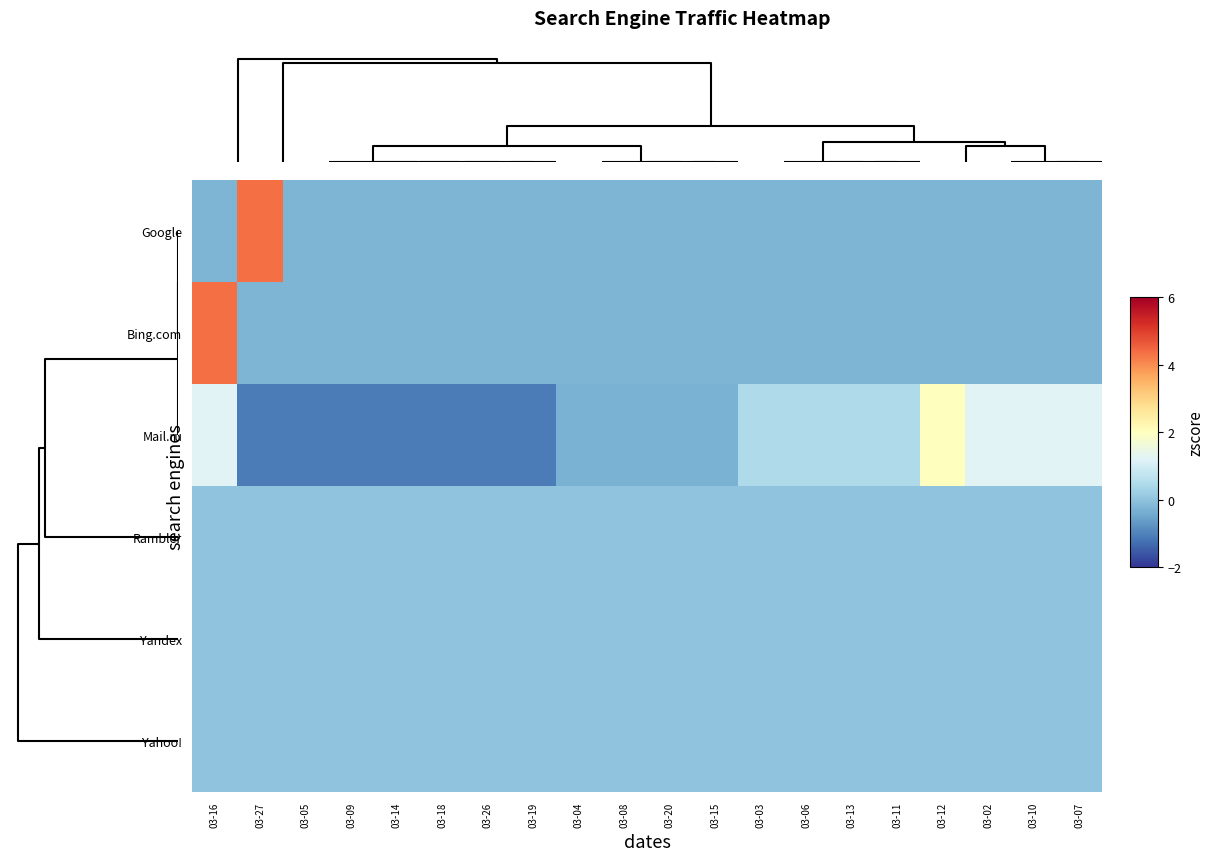

Reading left to right, transcribe all the data shown in this chart.

Google: 03-16=-0.2	03-27=4.4	03-05=-0.2	03-09=-0.2	03-14=-0.2	03-18=-0.2	03-26=-0.2	03-19=-0.2	03-04=-0.2	03-08=-0.2	03-20=-0.2	03-15=-0.2	03-03=-0.2	03-06=-0.2	03-13=-0.2	03-11=-0.2	03-12=-0.2	03-02=-0.2	03-10=-0.2	03-07=-0.2
Bing.com: 03-16=4.4	03-27=-0.2	03-05=-0.2	03-09=-0.2	03-14=-0.2	03-18=-0.2	03-26=-0.2	03-19=-0.2	03-04=-0.2	03-08=-0.2	03-20=-0.2	03-15=-0.2	03-03=-0.2	03-06=-0.2	03-13=-0.2	03-11=-0.2	03-12=-0.2	03-02=-0.2	03-10=-0.2	03-07=-0.2
Mail.ru: 03-16=1.2	03-27=-1.1	03-05=-1.1	03-09=-1.1	03-14=-1.1	03-18=-1.1	03-26=-1.1	03-19=-1.1	03-04=-0.3	03-08=-0.3	03-20=-0.3	03-15=-0.3	03-03=0.5	03-06=0.5	03-13=0.5	03-11=0.5	03-12=2.0	03-02=1.2	03-10=1.2	03-07=1.2
Rambler: 03-16=0.0	03-27=0.0	03-05=0.0	03-09=0.0	03-14=0.0	03-18=0.0	03-26=0.0	03-19=0.0	03-04=0.0	03-08=0.0	03-20=0.0	03-15=0.0	03-03=0.0	03-06=0.0	03-13=0.0	03-11=0.0	03-12=0.0	03-02=0.0	03-10=0.0	03-07=0.0
Yandex: 03-16=0.0	03-27=0.0	03-05=0.0	03-09=0.0	03-14=0.0	03-18=0.0	03-26=0.0	03-19=0.0	03-04=0.0	03-08=0.0	03-20=0.0	03-15=0.0	03-03=0.0	03-06=0.0	03-13=0.0	03-11=0.0	03-12=0.0	03-02=0.0	03-10=0.0	03-07=0.0
Yahoo!: 03-16=0.0	03-27=0.0	03-05=0.0	03-09=0.0	03-14=0.0	03-18=0.0	03-26=0.0	03-19=0.0	03-04=0.0	03-08=0.0	03-20=0.0	03-15=0.0	03-03=0.0	03-06=0.0	03-13=0.0	03-11=0.0	03-12=0.0	03-02=0.0	03-10=0.0	03-07=0.0